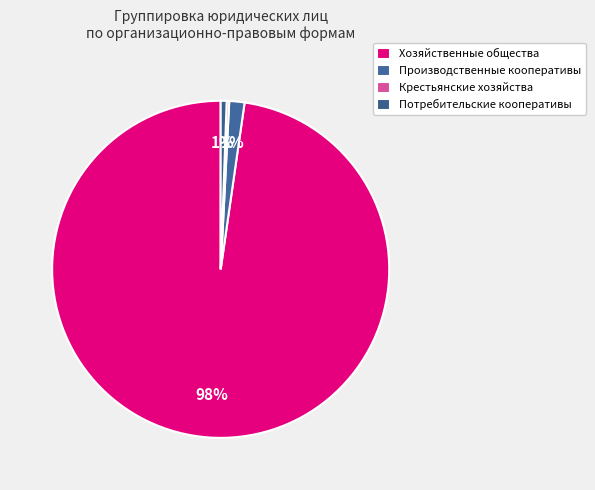

Is there a majority slice in this chart?

Yes